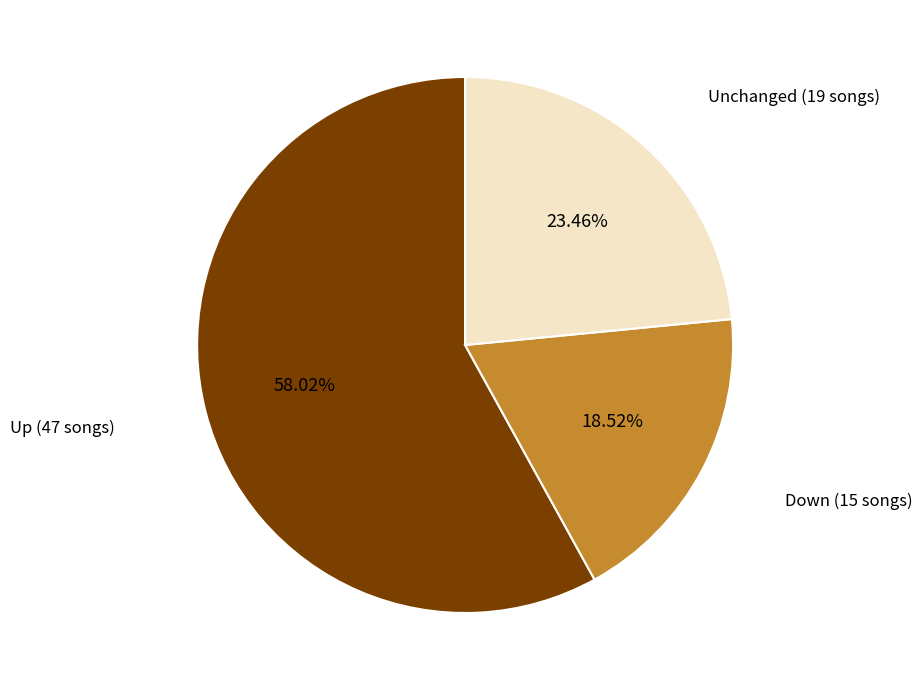

Count the number of slices in the pie.

3